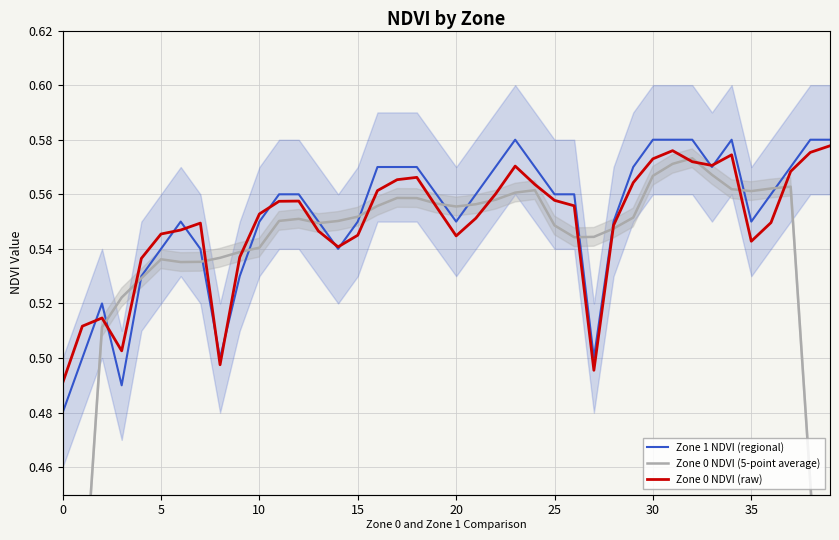

What is the average value of the Zone 0 NDVI (raw) series?

0.5